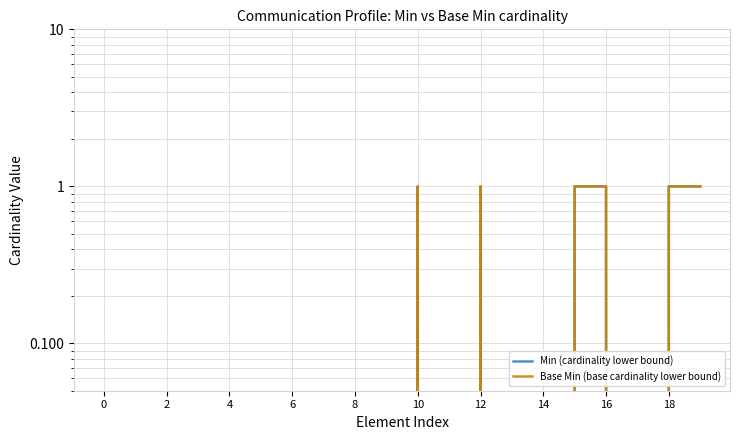

True or false: Min (cardinality lower bound) has more than 0 interior local peaks.

True